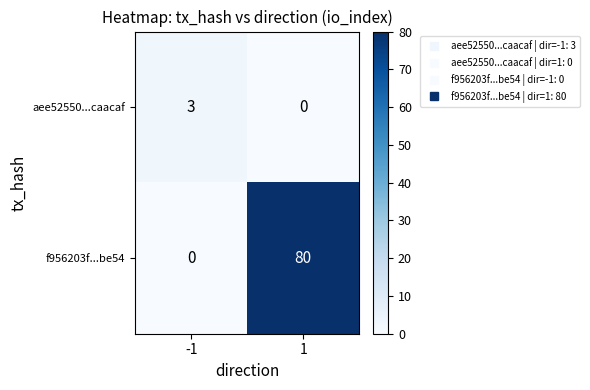

What is the total value across all series at -1?

3